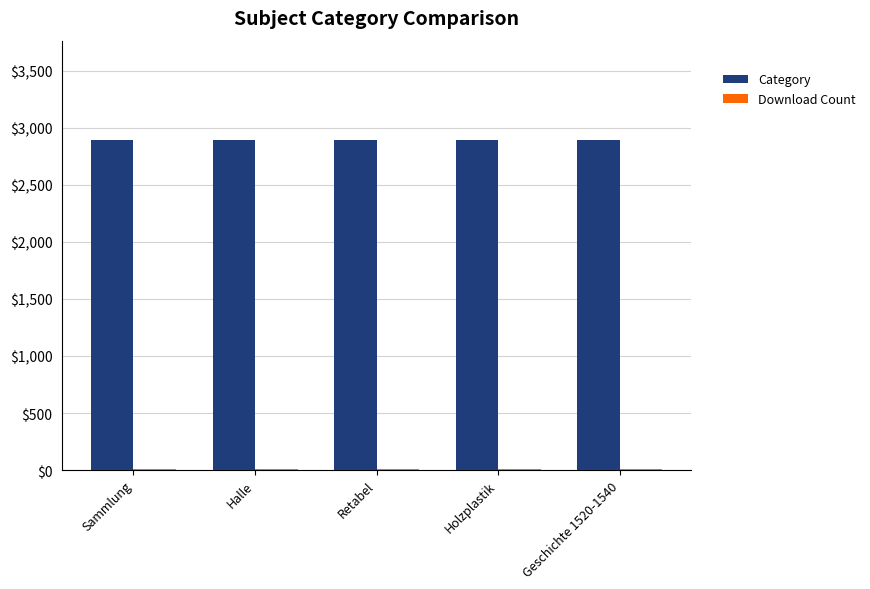

The Category series shows 674 at Sammlung. True or false?

False